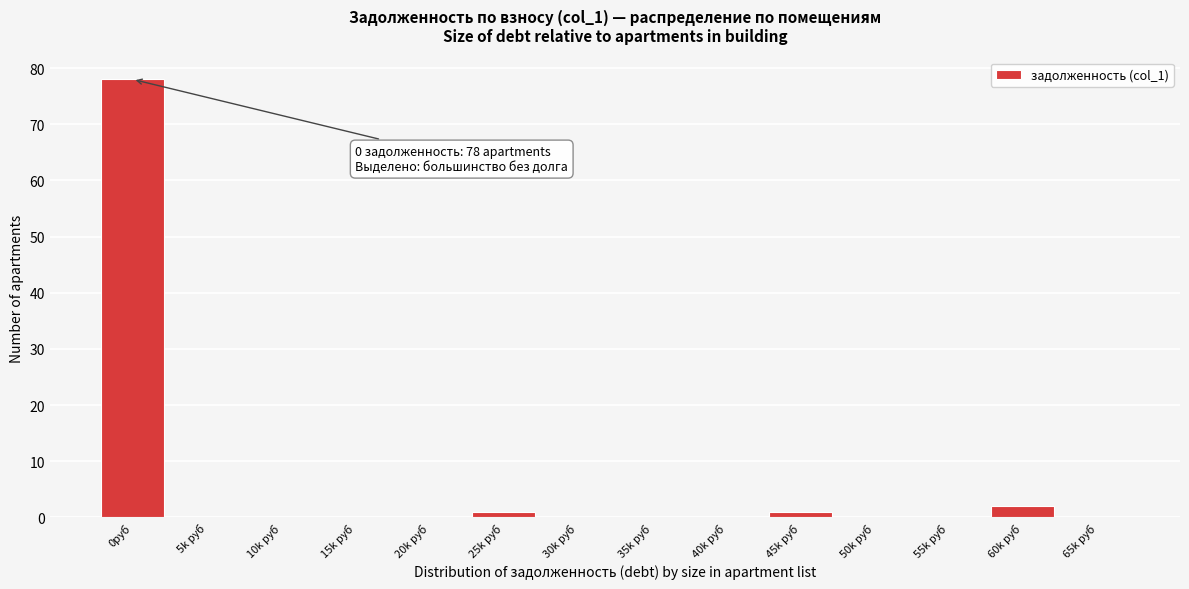

Reading right to left, what are all the values shown in this chart?

65k руб=0	60k руб=2	55k руб=0	50k руб=0	45k руб=1	40k руб=0	35k руб=0	30k руб=0	25k руб=1	20k руб=0	15k руб=0	10k руб=0	5k руб=0	0руб=78